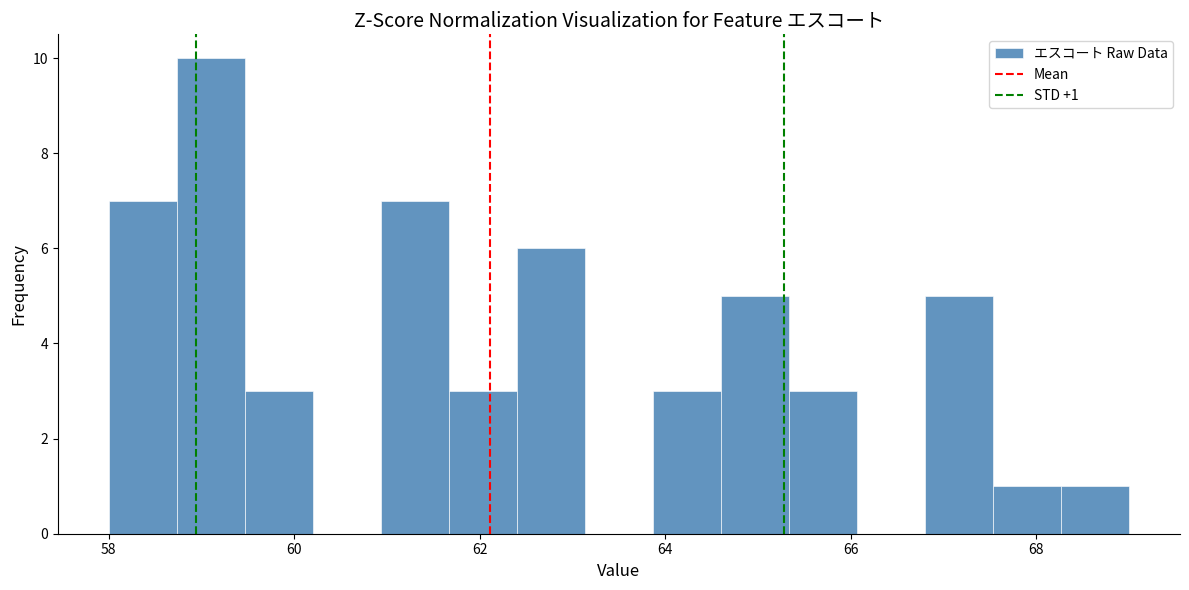

Read against the x-axis, roughly where is the centre of the tallest bar?

59.2